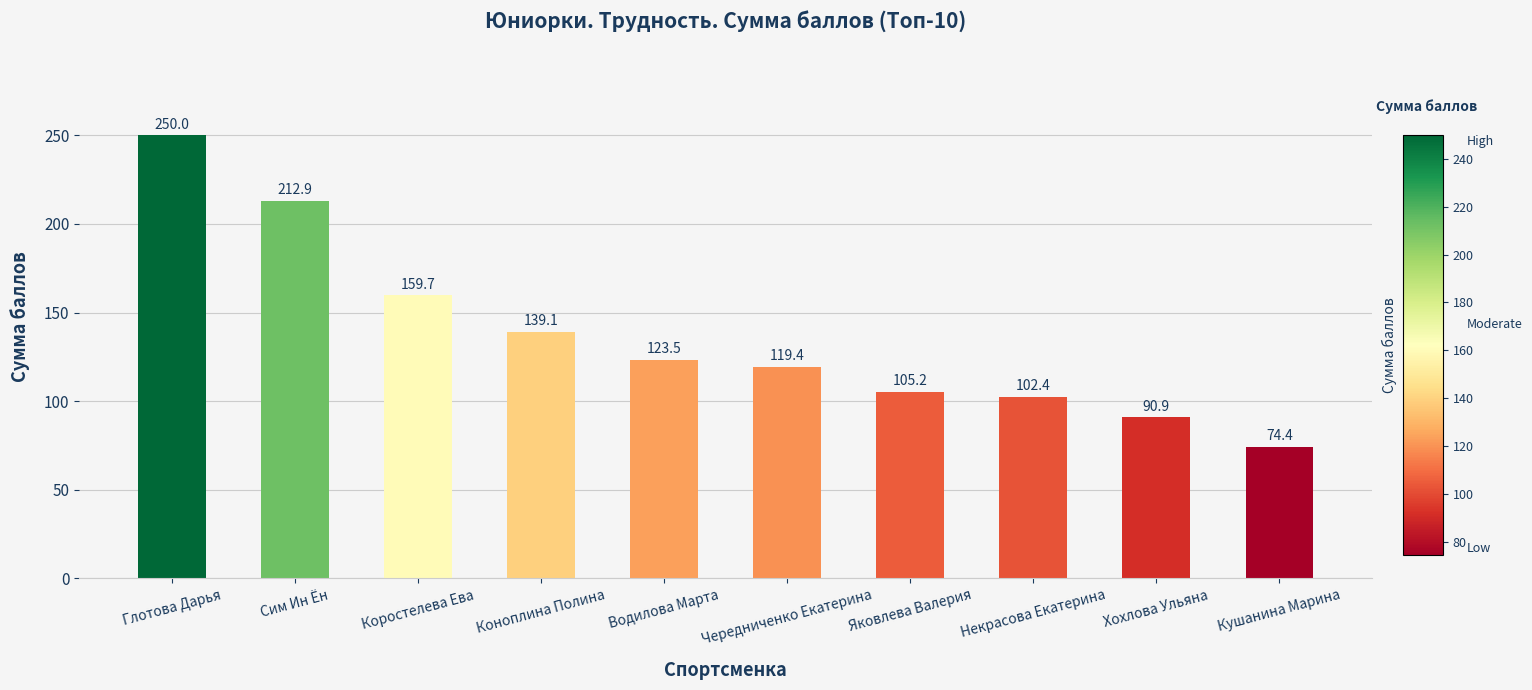

Which label corresponds to the largest value in the chart?

Глотова Дарья